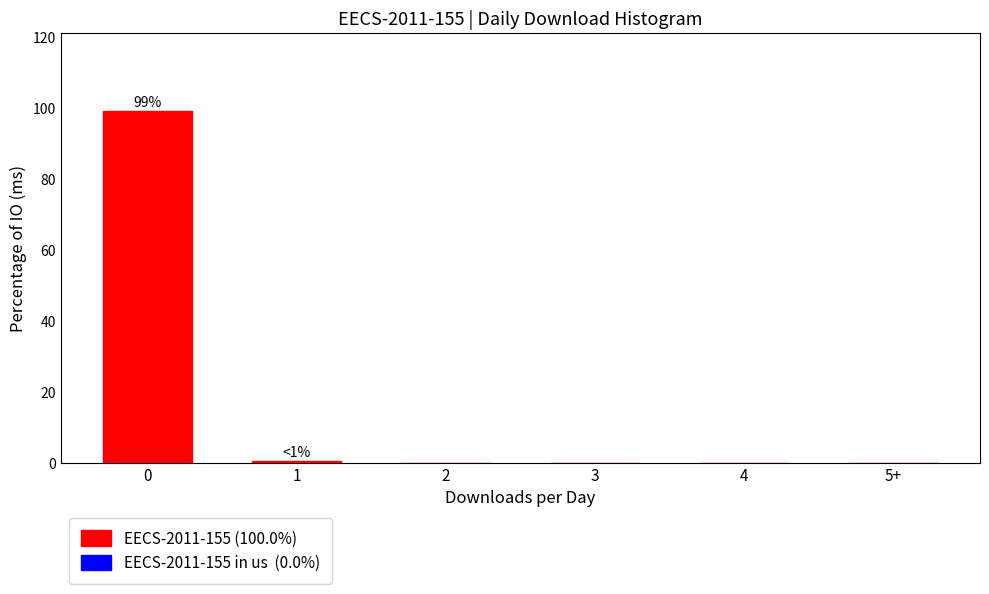

Reading left to right, transcribe all the data shown in this chart.

0=99.4	1=0.6	2=0.0	3=0.0	4=0.0	5+=0.0